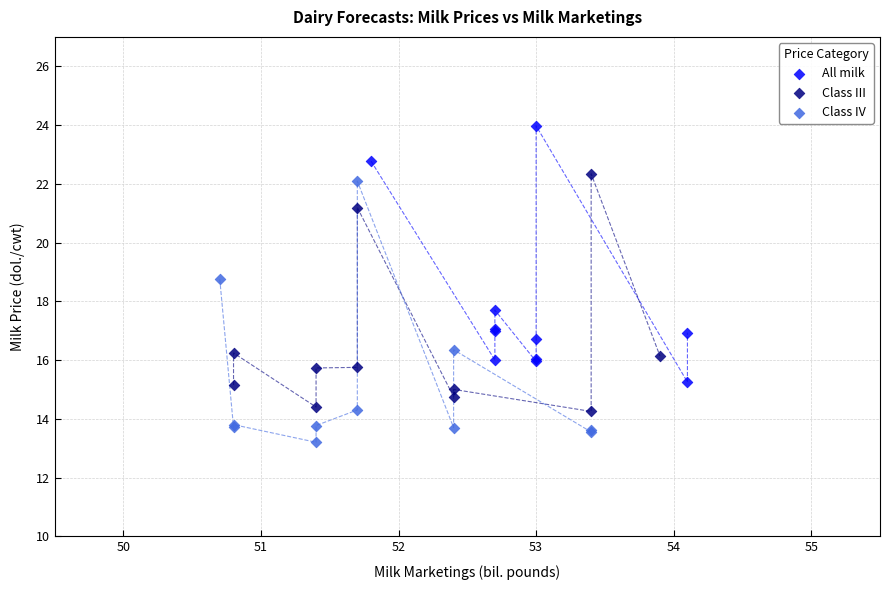

Which series has the widest spread of Y values?

Class IV